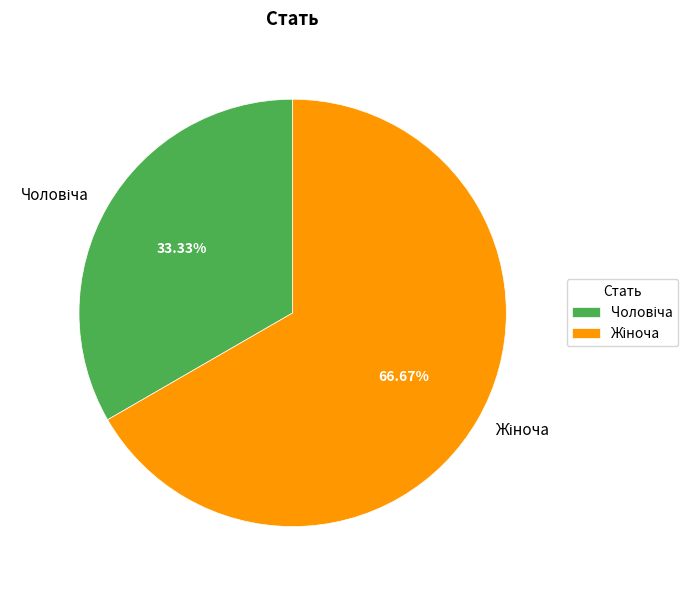

Is there any slice that represents more than half of the pie?

Yes